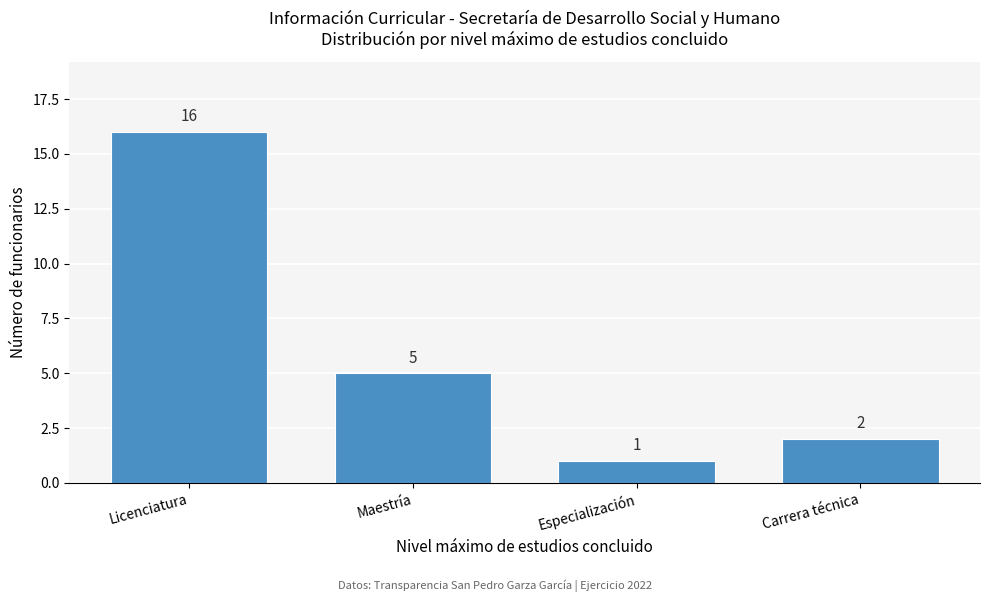

Reading left to right, extract all data points from this chart.

16	5	1	2